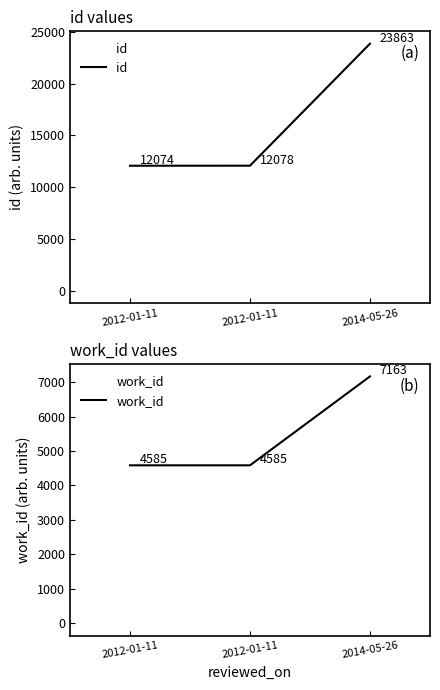

How many categories are shown in the chart?

3